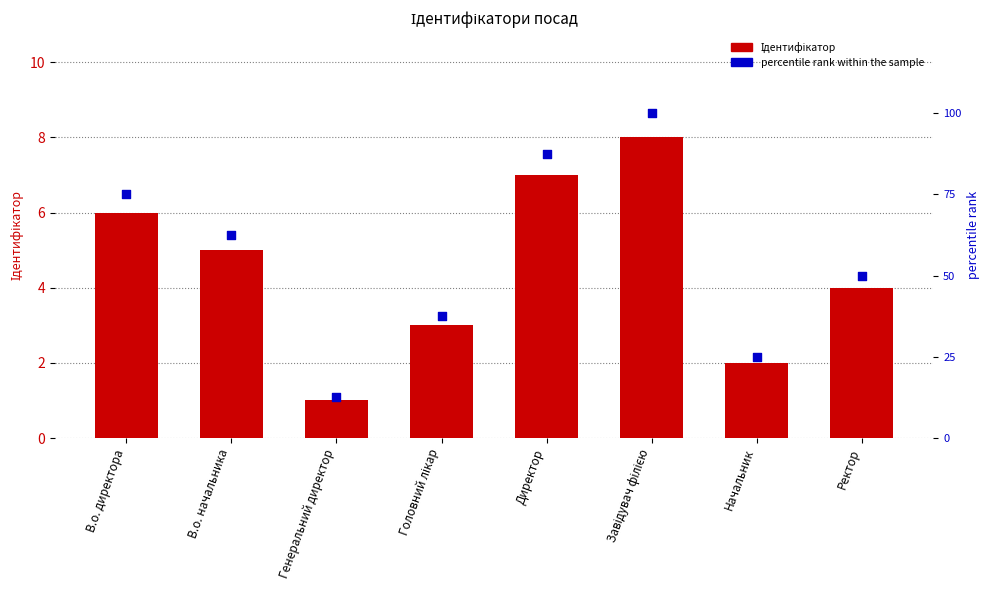

What is the total value across all series at В.о. директора?

81.0